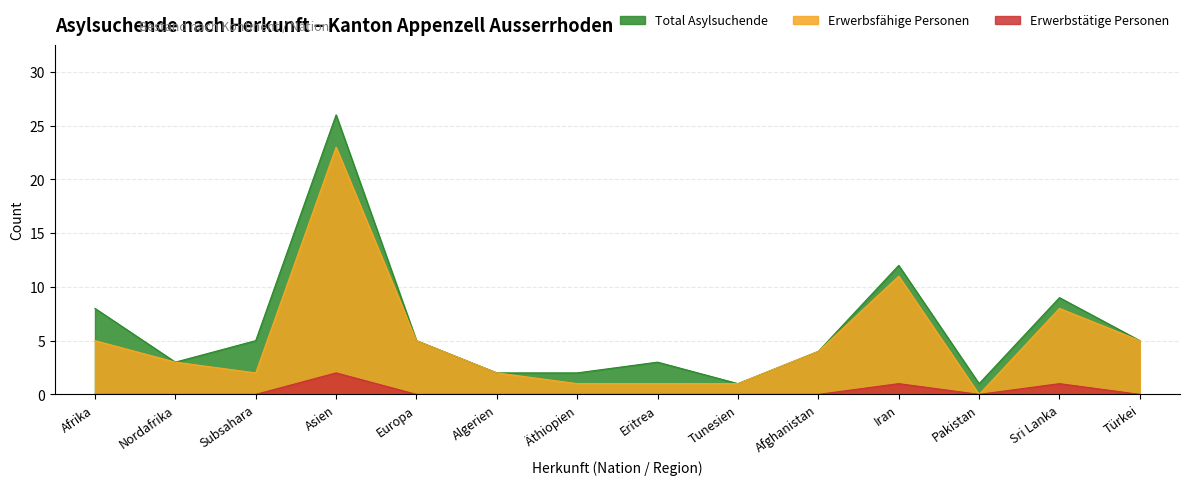

How many positive values does the Erwerbsfähige Personen series have?

13